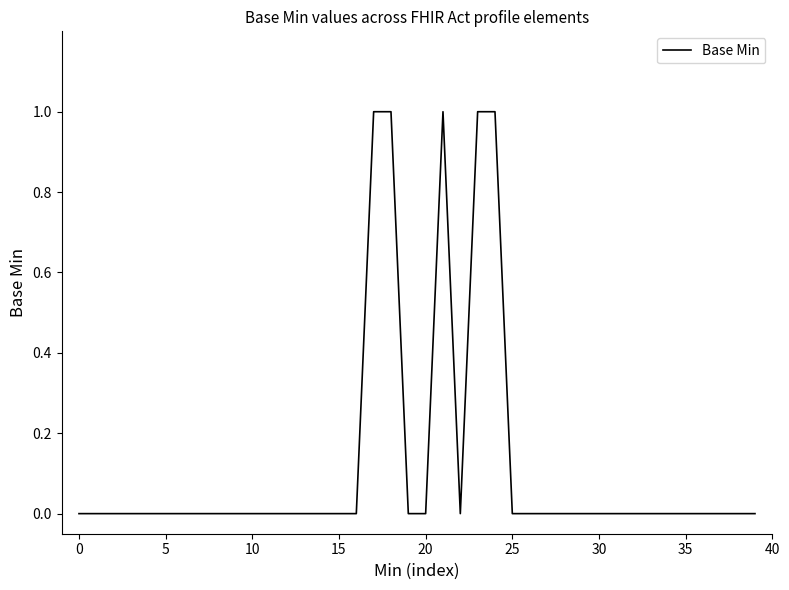

How many lines are shown in the chart?

1